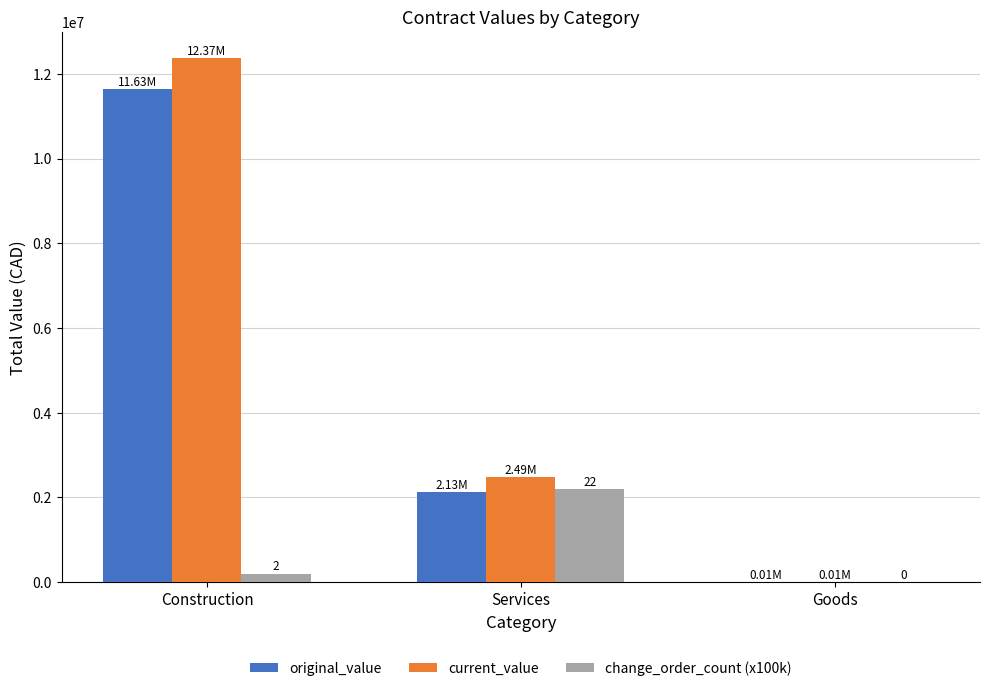

Is the value of change_order_count (x100k) at Construction greater than the value of current_value at Services?

No